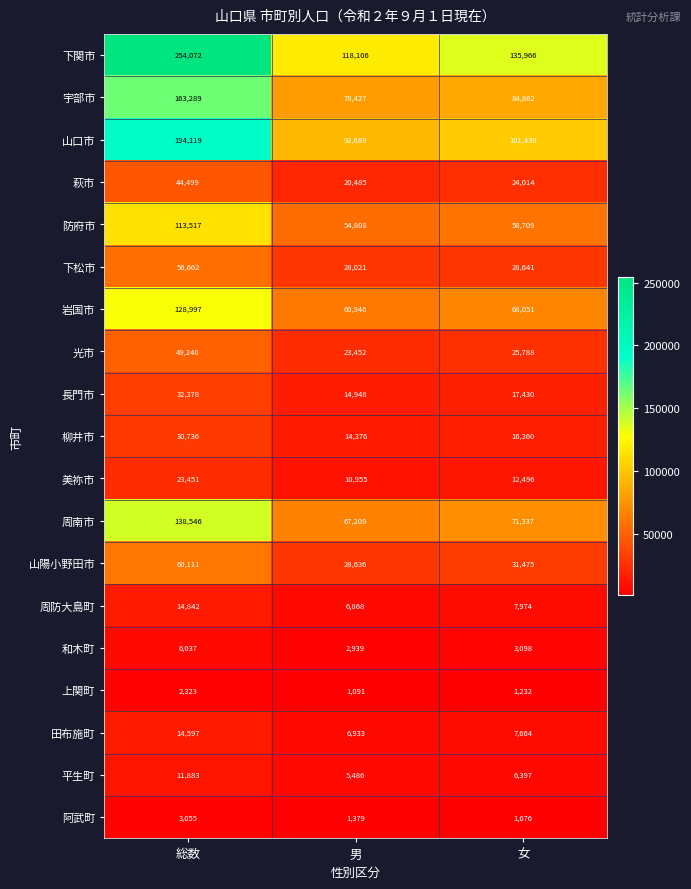

Which series has the largest range (max minus min)?

下関市